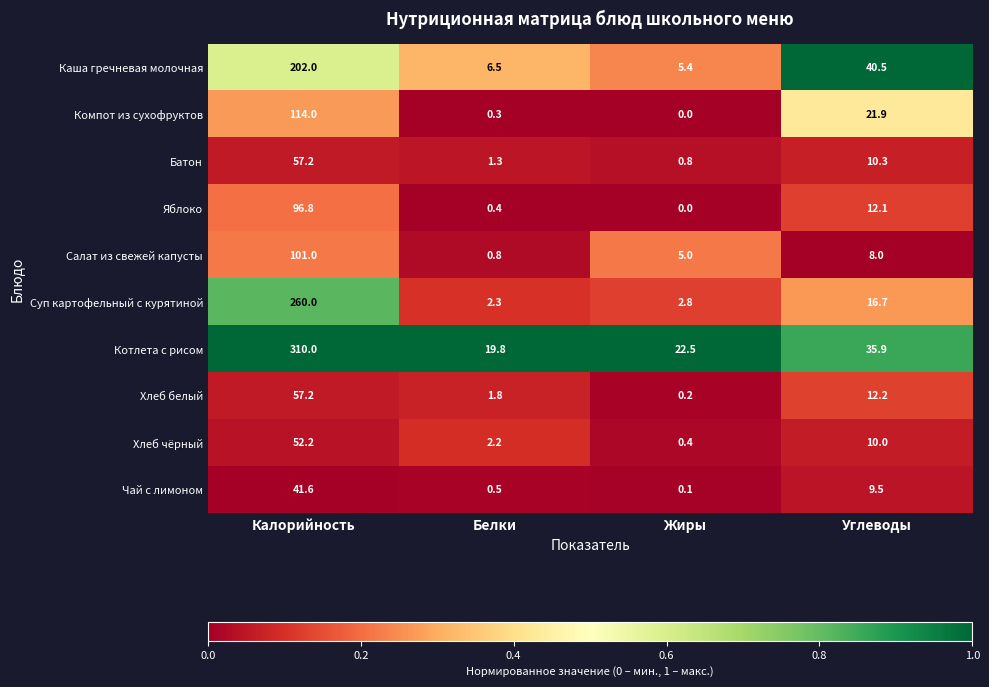

What is the total value across all series at Углеводы?

177.1